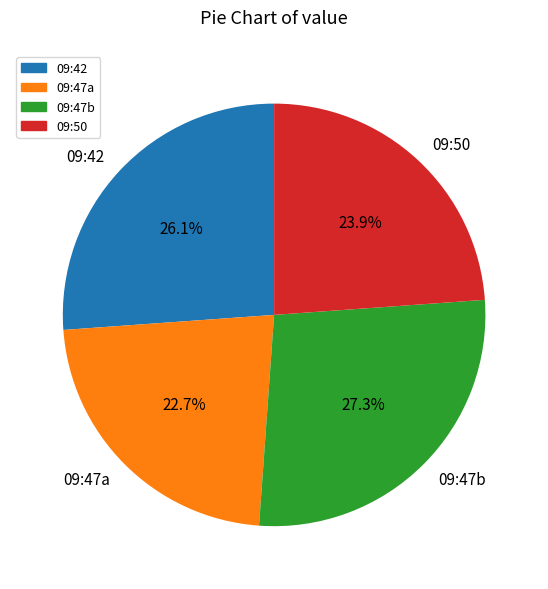

Does any single category account for the majority?

No